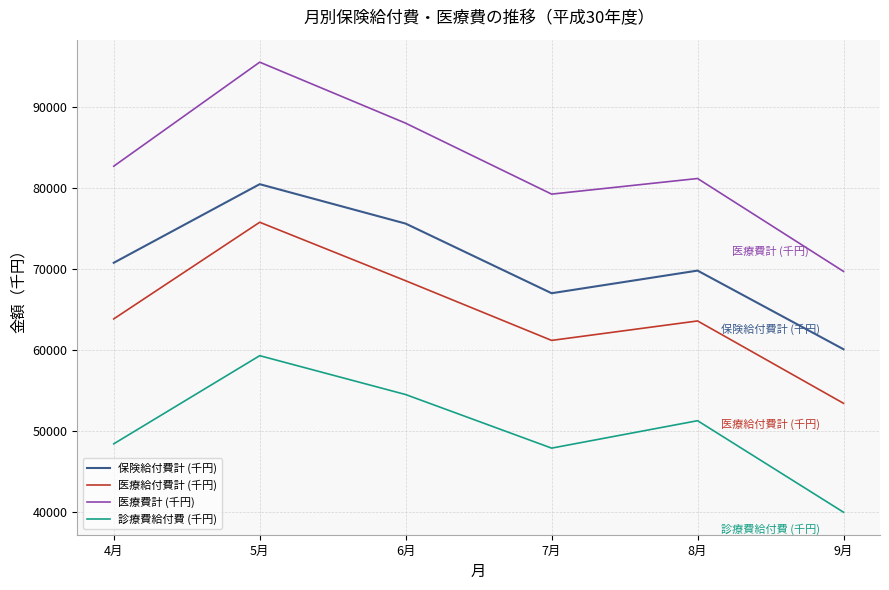

At which category does the chart reach its peak across all series?

5月